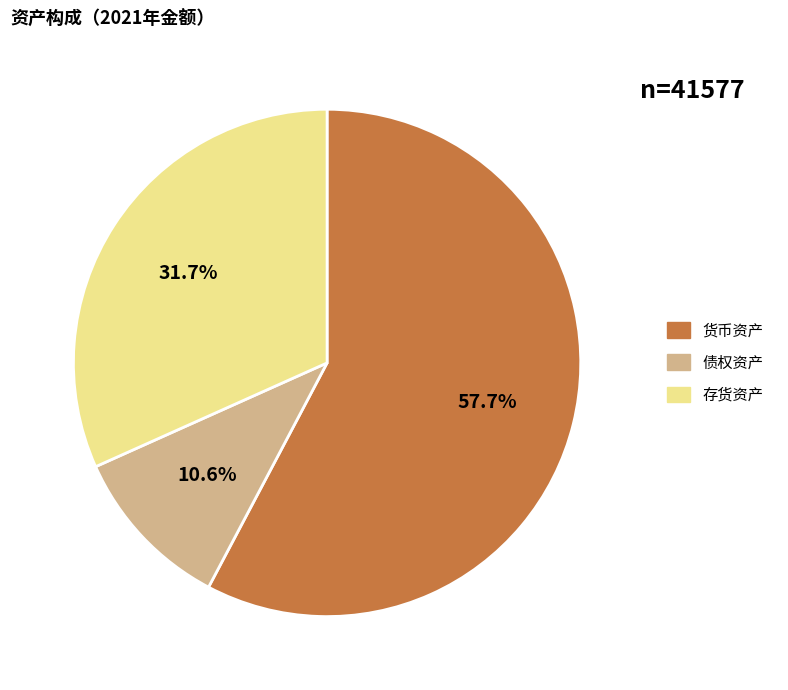

Is it true that 货币资产 is 58% of the pie?

True